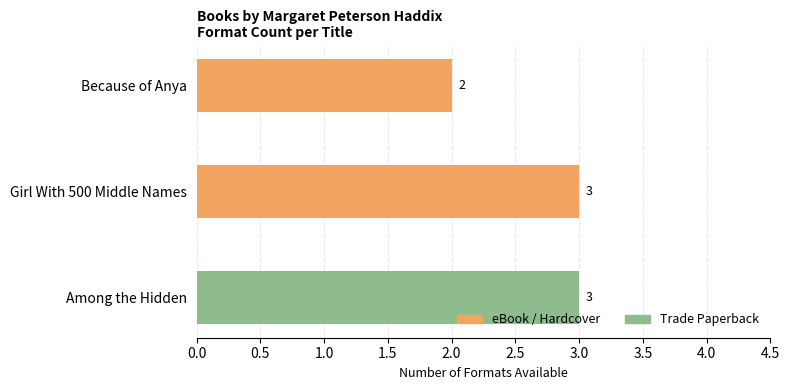

What is the maximum value shown in the chart?

3